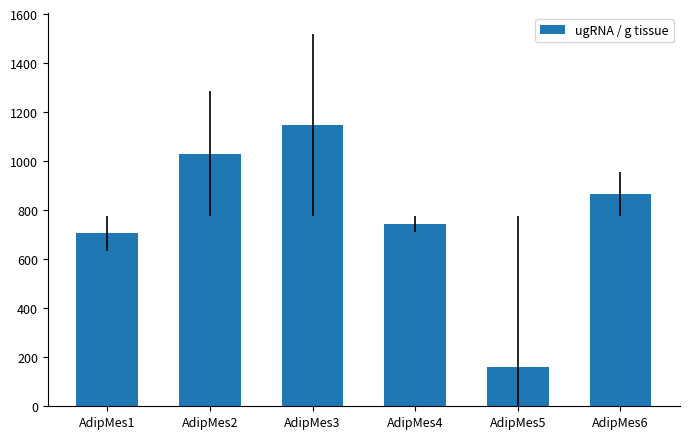

What is the ratio of the value at AdipMes4 to the value at AdipMes3?

0.6